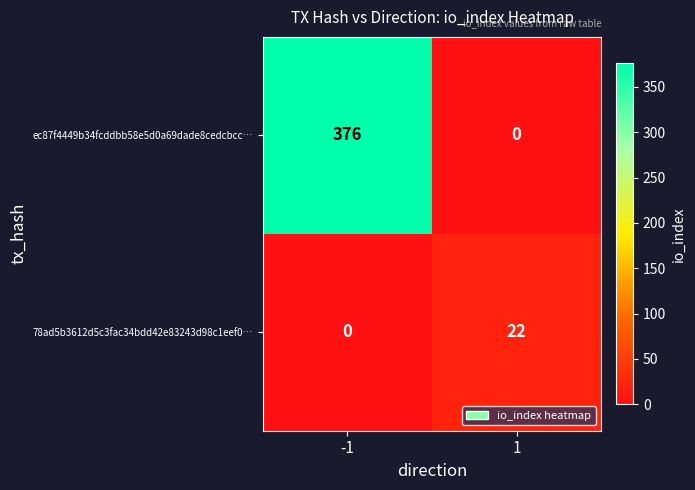

Which series has the largest range (max minus min)?

ec87f4449b34fcddbb58e5d0a69dade8cedcbcc…